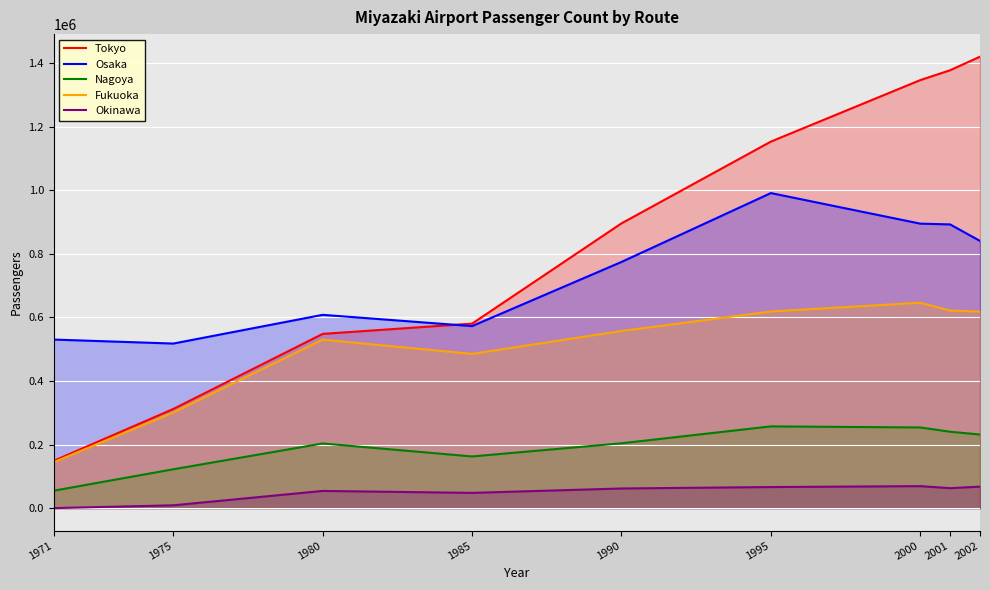

How many lines are shown in the chart?

5